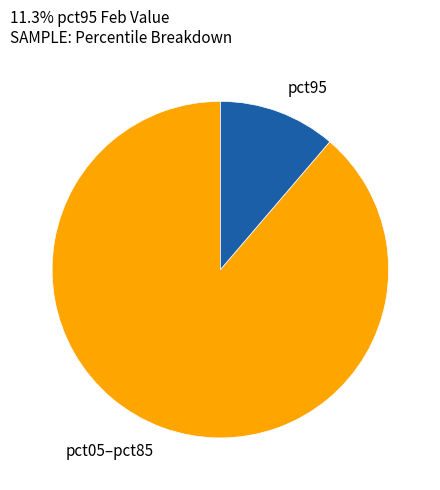

Is there any slice that represents more than half of the pie?

Yes